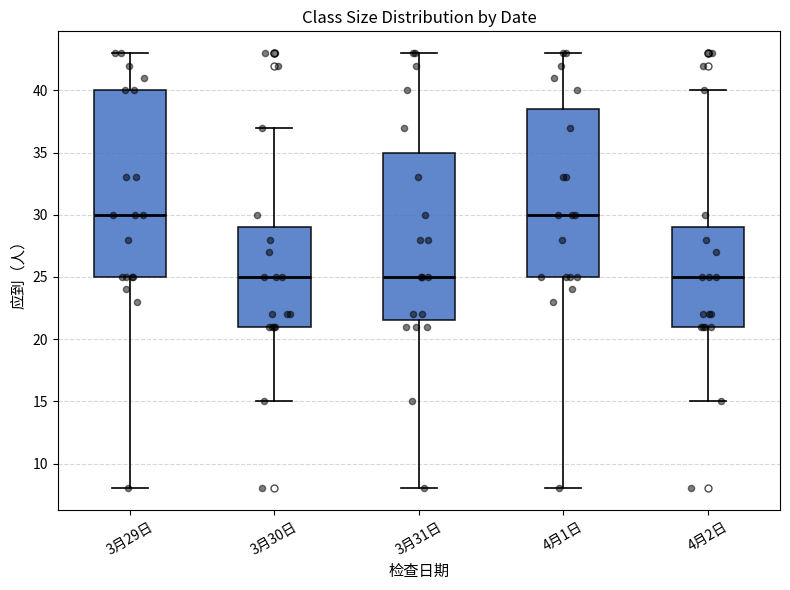

Where does the lower whisker of the box for 4月1日 end on the y-axis? The values are not printed on the chart, so give them approximately, as read against the axis.

8.0